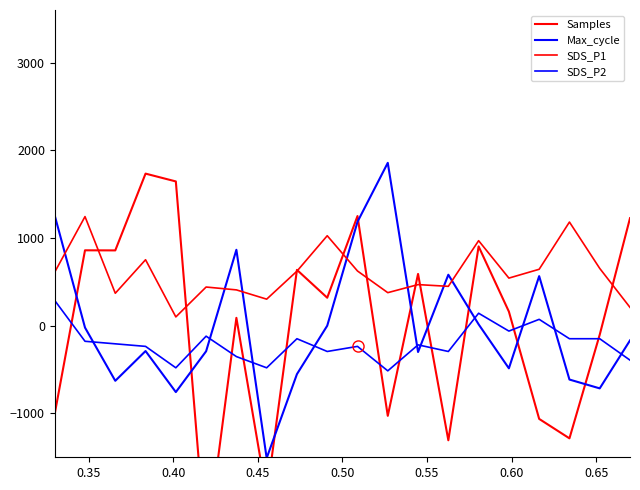

List the series in order of their peak value, lowest first.

SDS_P2, SDS_P1, Samples, Max_cycle